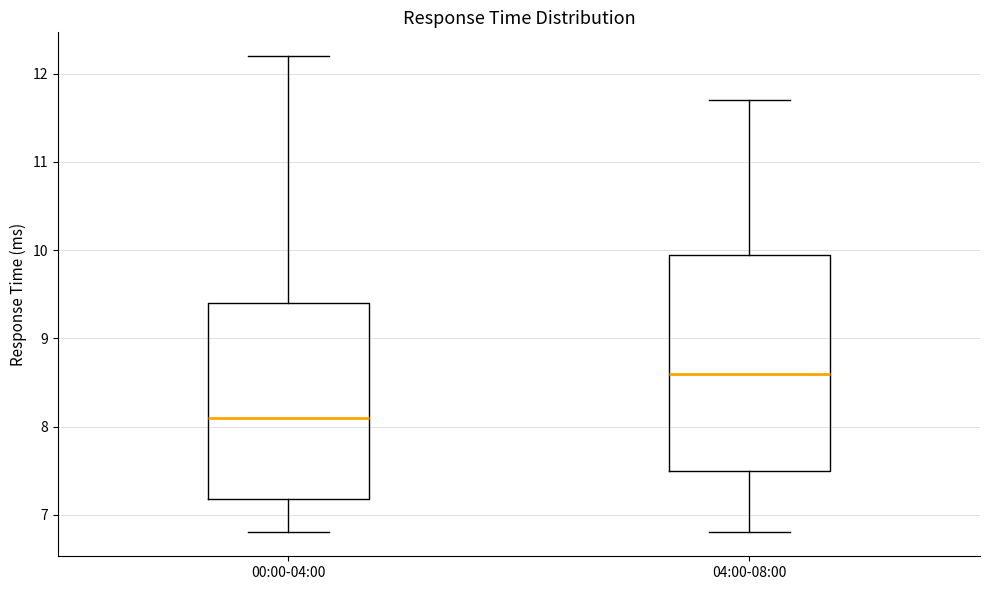

Reading left to right, transcribe this box plot: for each box, give where its median line is, the range the box spans, and where its two whiskers end, as read against the y-axis. The values are not printed on the chart, so give them approximately, as read against the axis.

00:00-04:00: median 8.1, box 7.2 to 9.4, whiskers 6.8 to 12.2
04:00-08:00: median 8.6, box 7.5 to 10.0, whiskers 6.8 to 11.7